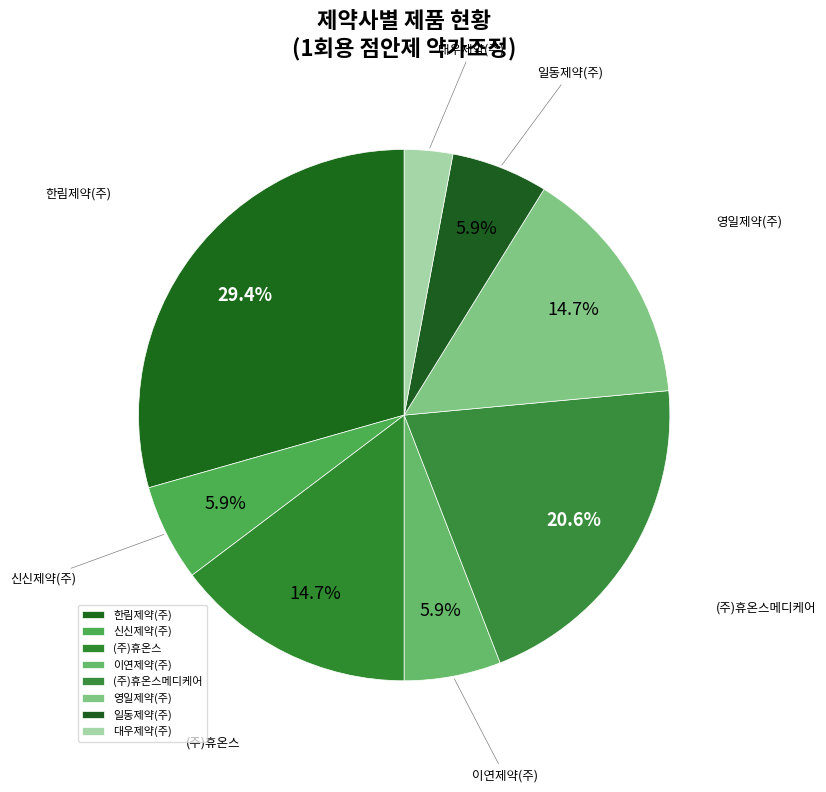

To the nearest percent, what is the difference between the largest and smallest slice percentages?

26%